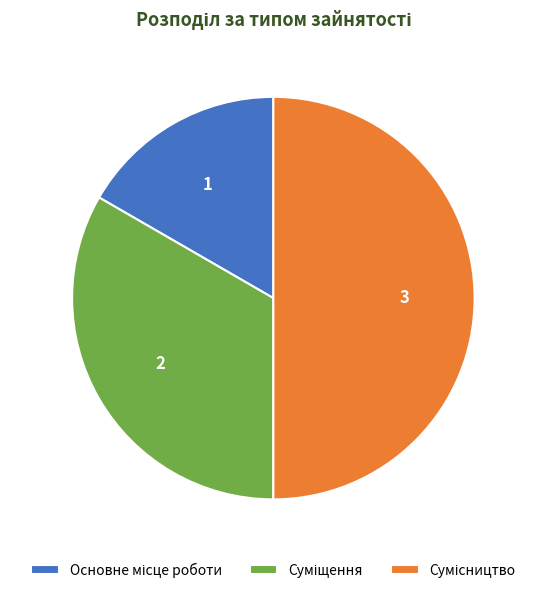

How many segments does this pie chart have?

3